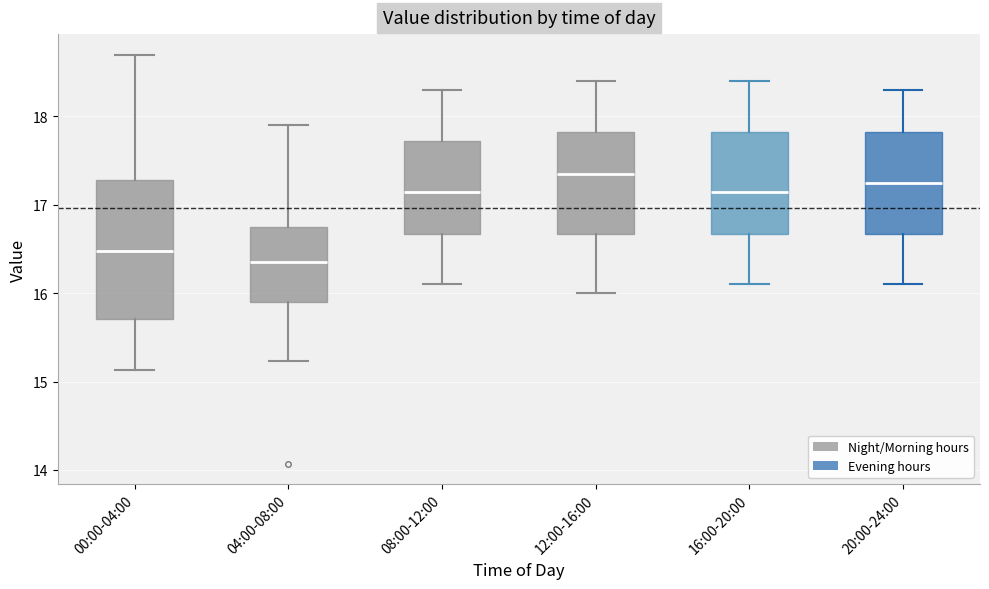

Reading left to right, read every box against the y-axis: the position of its median line, the range the box covers, and the ends of its whiskers. The values are not printed on the chart, so give them approximately, as read against the axis.

00:00-04:00: median 16.5, box 15.7 to 17.3, whiskers 15.1 to 18.7
04:00-08:00: median 16.4, box 15.9 to 16.8, whiskers 15.2 to 17.9
08:00-12:00: median 17.2, box 16.7 to 17.7, whiskers 16.1 to 18.3
12:00-16:00: median 17.4, box 16.7 to 17.8, whiskers 16.0 to 18.4
16:00-20:00: median 17.2, box 16.7 to 17.8, whiskers 16.1 to 18.4
20:00-24:00: median 17.3, box 16.7 to 17.8, whiskers 16.1 to 18.3